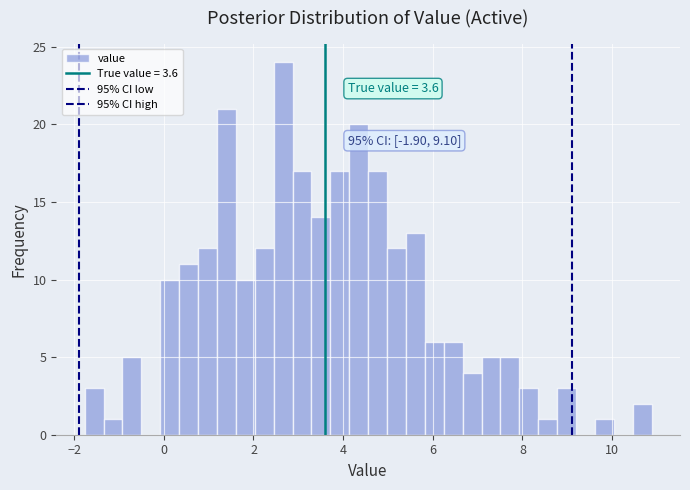

Around what value on the x-axis is the tallest bar? Give the approximate position of its centre, as read against the axis.

2.6